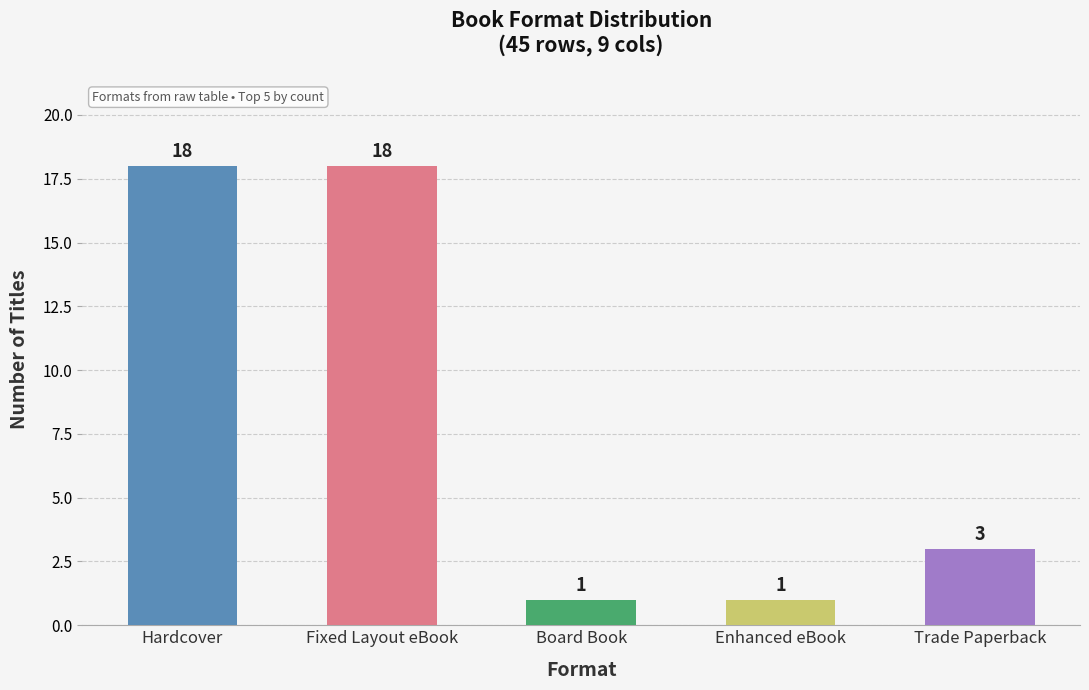

What is the label of the 4th bar from the left?

Enhanced eBook